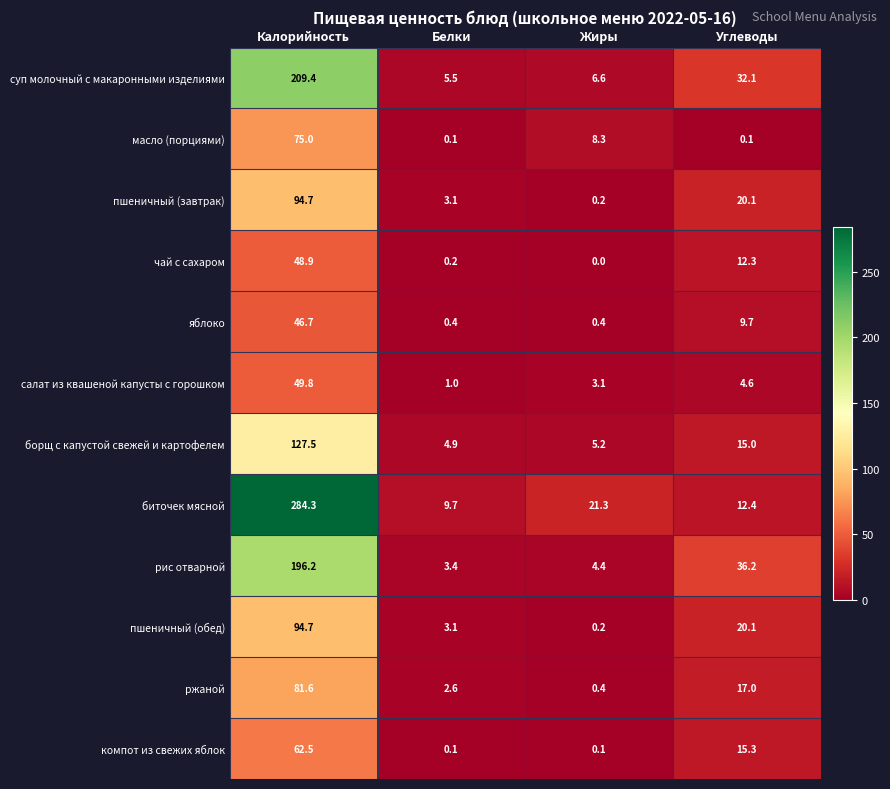

How many values in the биточек мясной series are below 21?

2